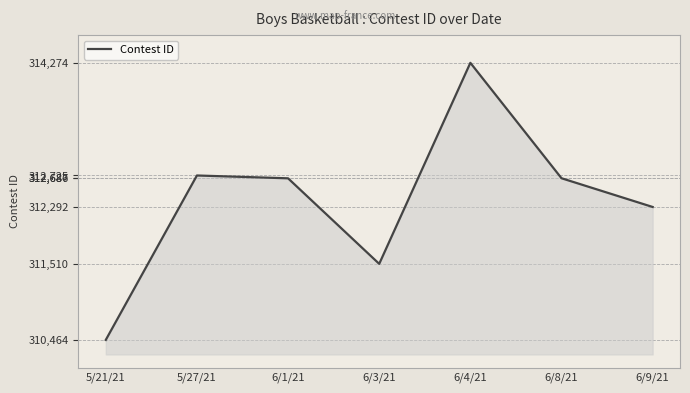

Which category has the lowest value across all series?

5/21/21